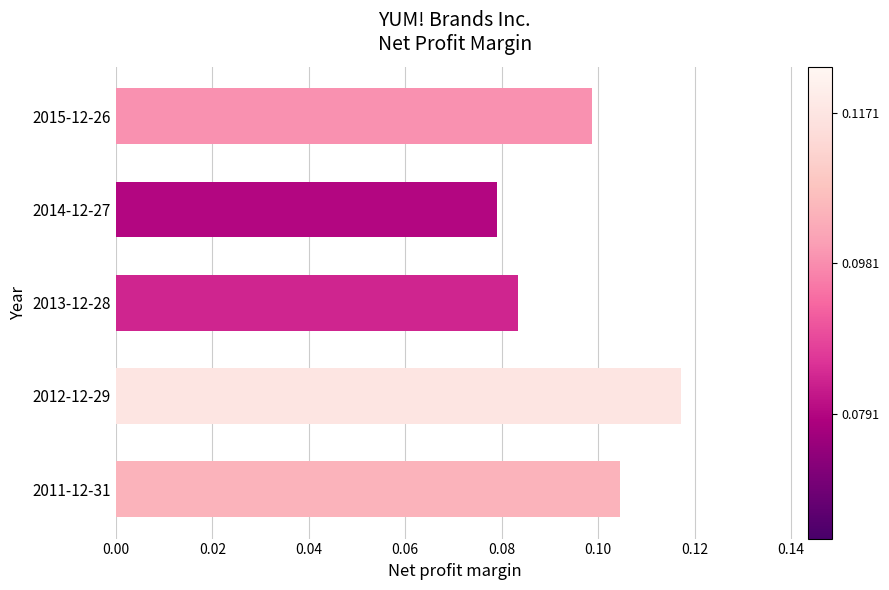

Does the chart contain stacked bars?

No